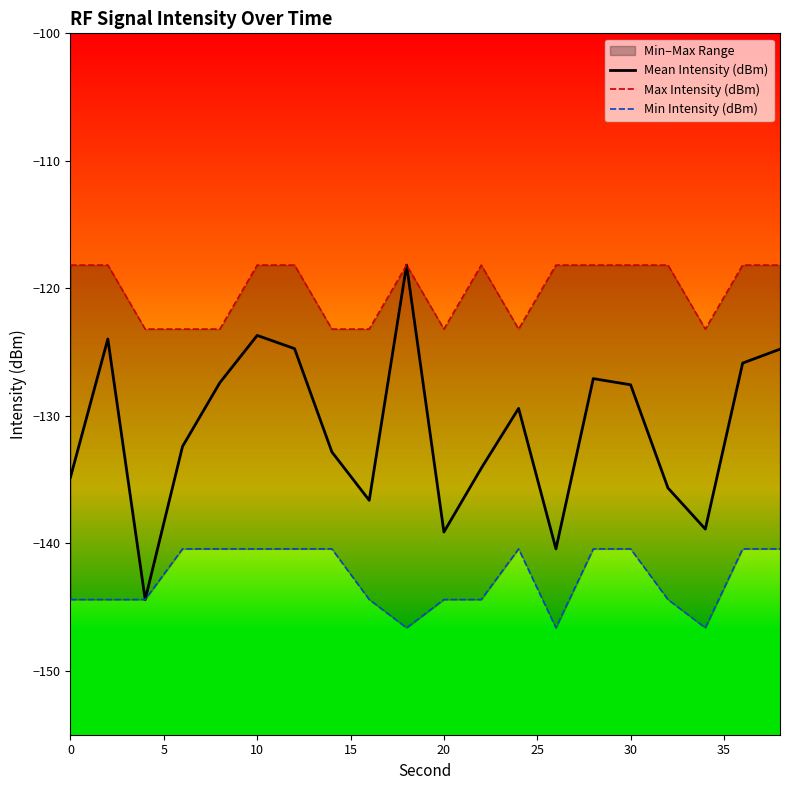

Is it true that Mean Intensity (dBm) equals -127.6 at 30?

True